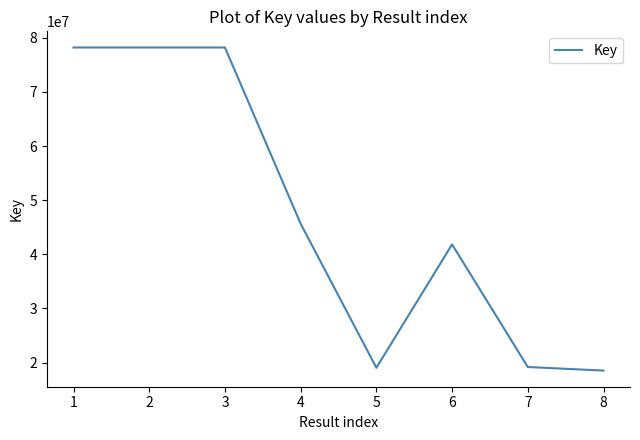

What is the change in value from 1 to 7?

-59024386